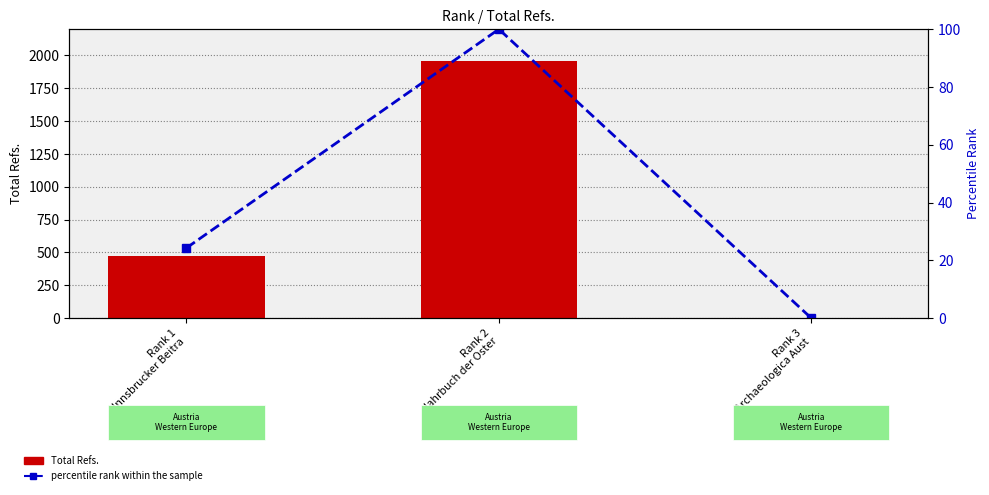

Between Rank 1
Innsbrucker Beitra and Rank 3
Archaeologica Aust, which series saw the biggest shift?

Total Refs.